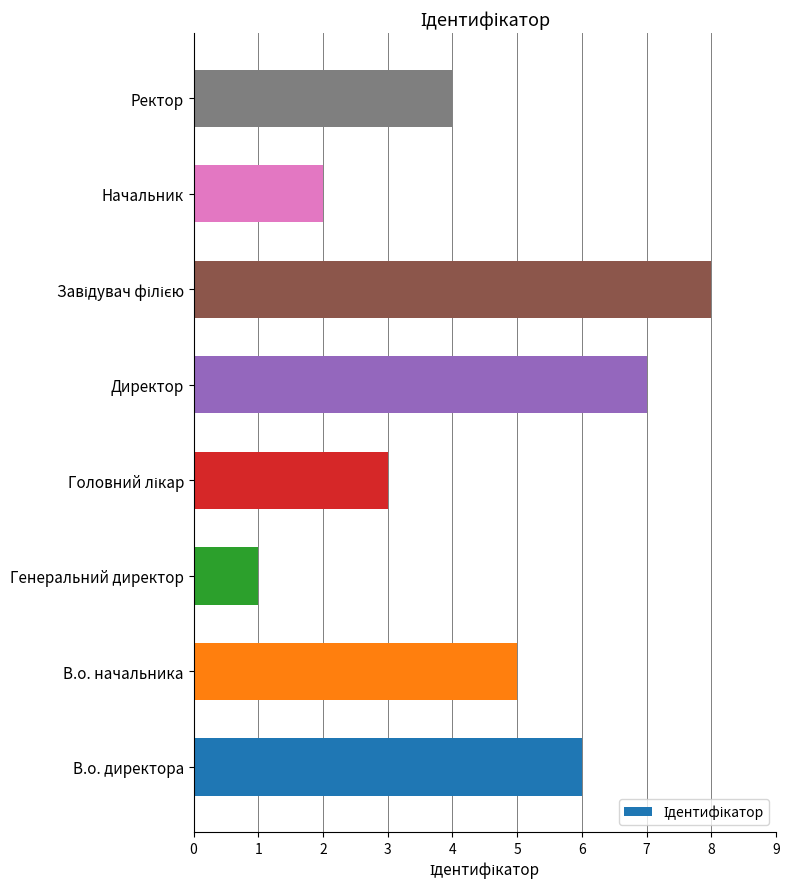

Reading bottom to top, list all the values displayed in this chart.

6	5	1	3	7	8	2	4